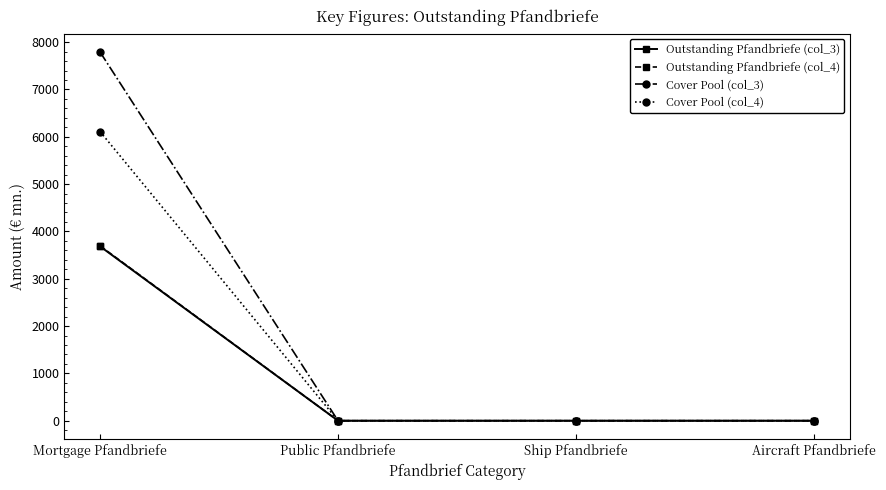

Which series has the widest spread of values?

Cover Pool (col_3)